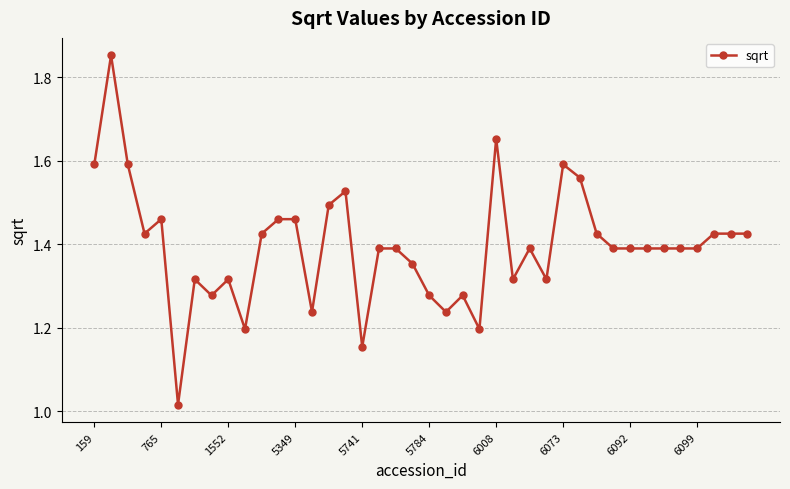

What is the sum of all values?

55.8